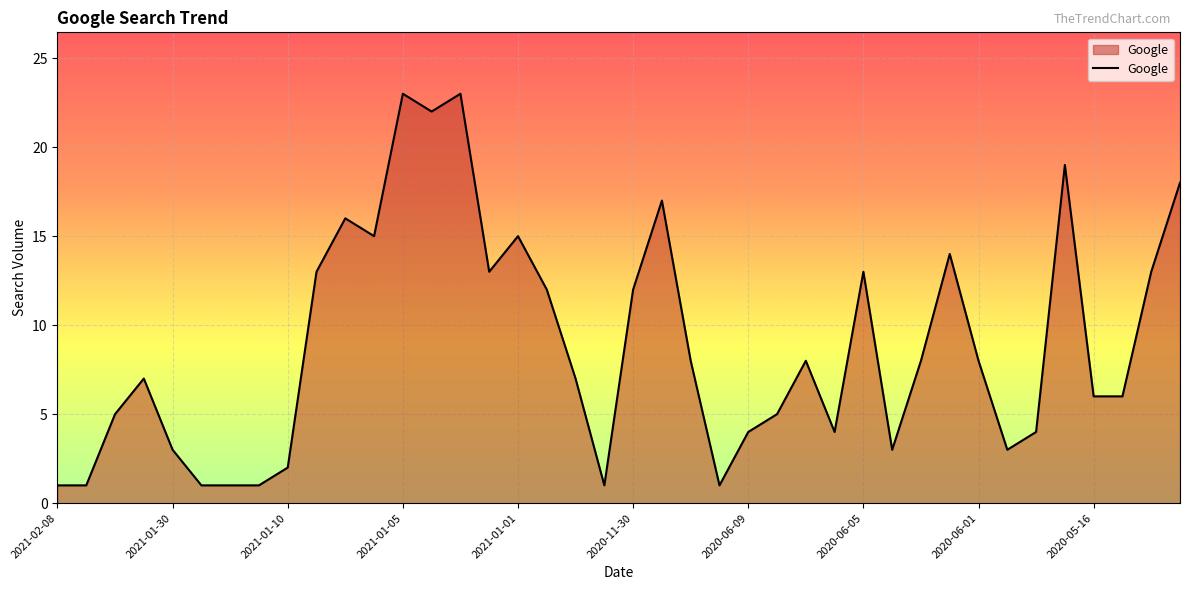

What is the difference between the maximum and minimum values?

22